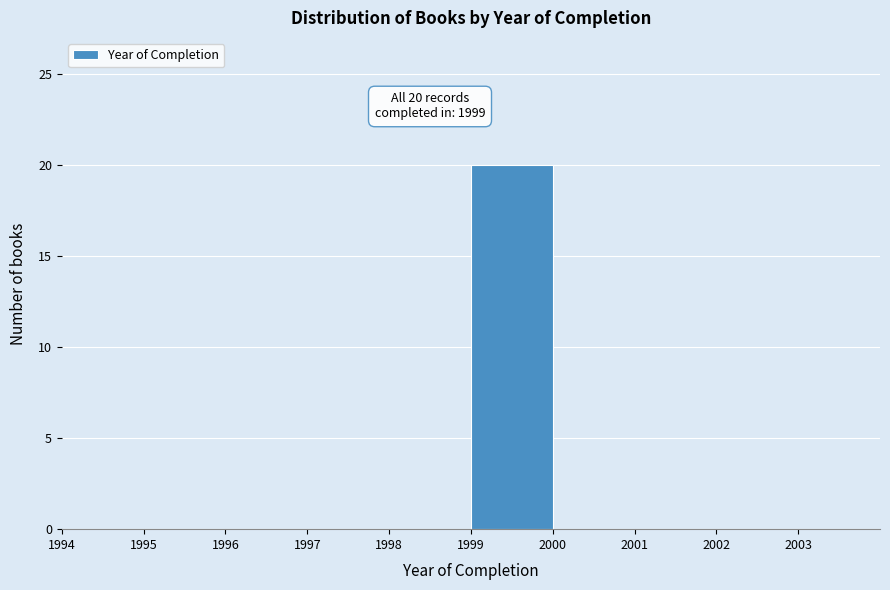

Over which range of the x-axis is the bar tallest?

1999 to 2000